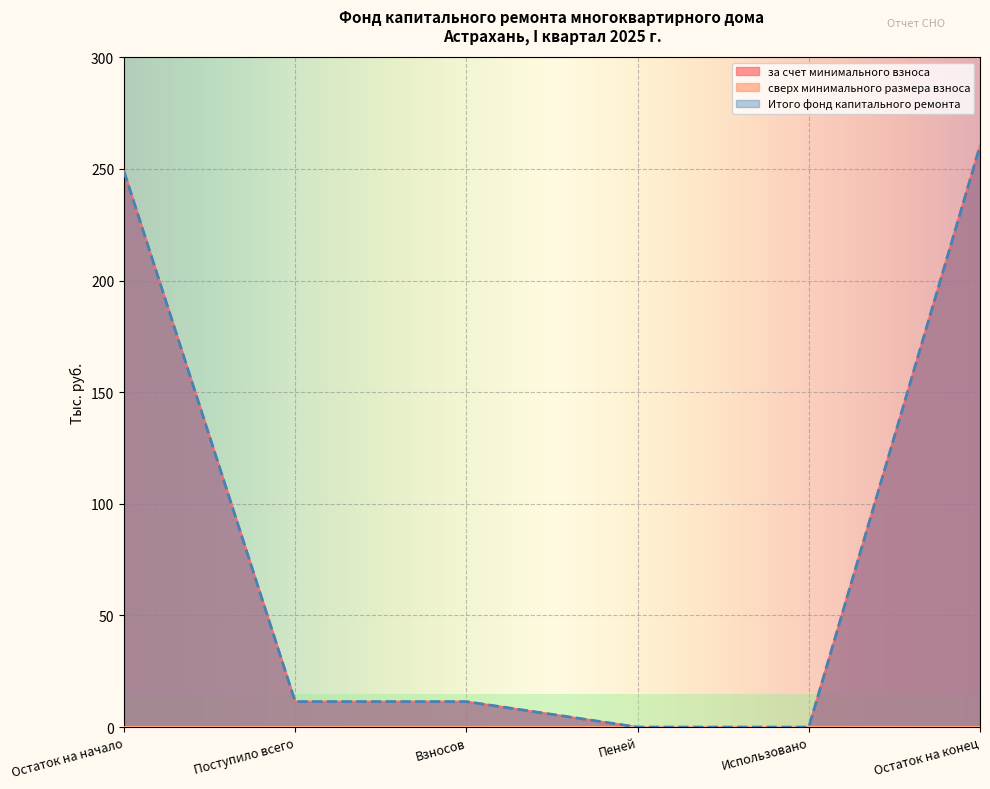

True or false: Итого фонд капитального ремонта has more than 1 interior local peaks.

False